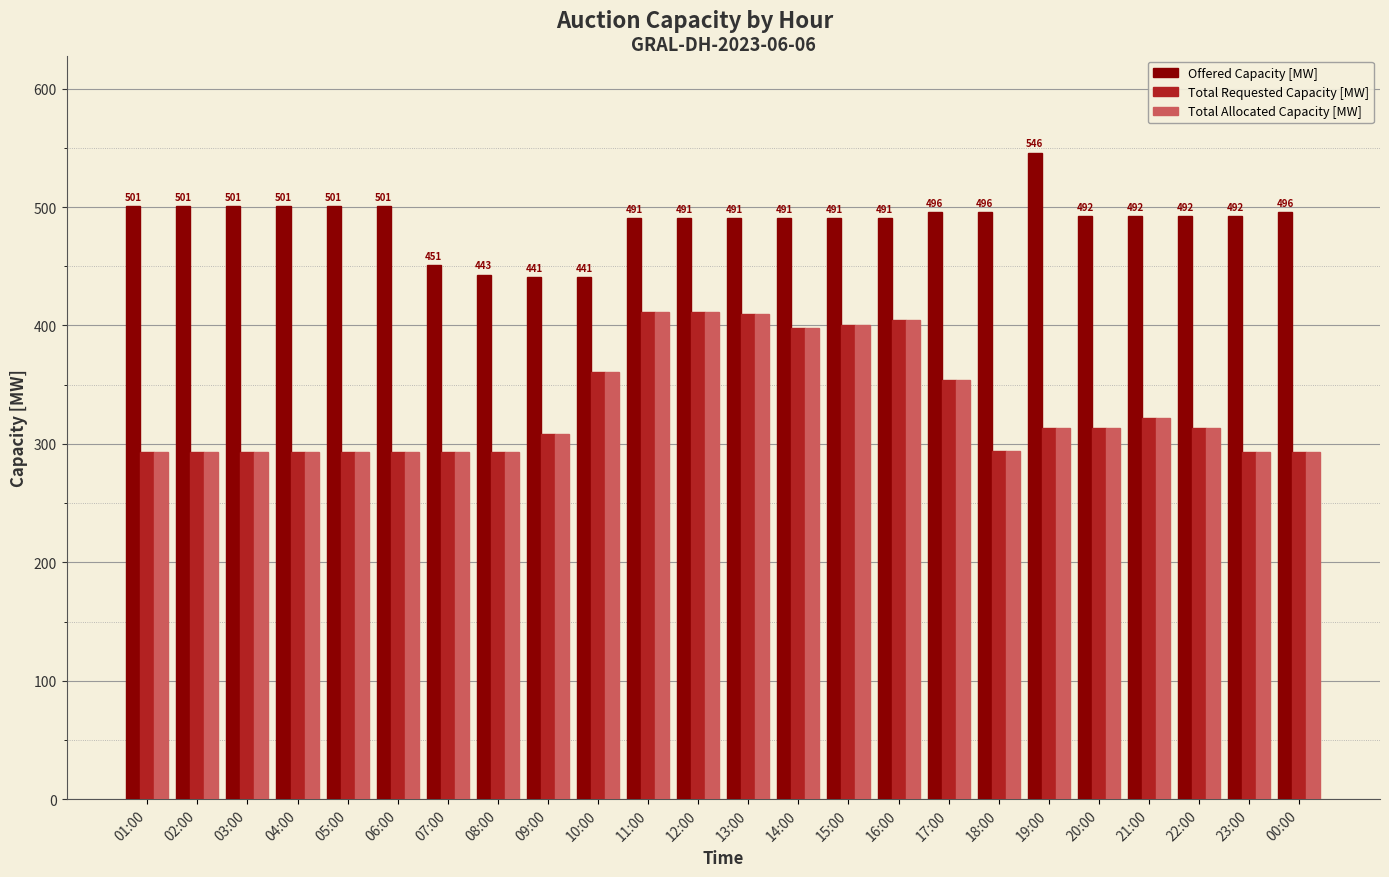

Which series has the largest total across all categories?

Offered Capacity [MW]